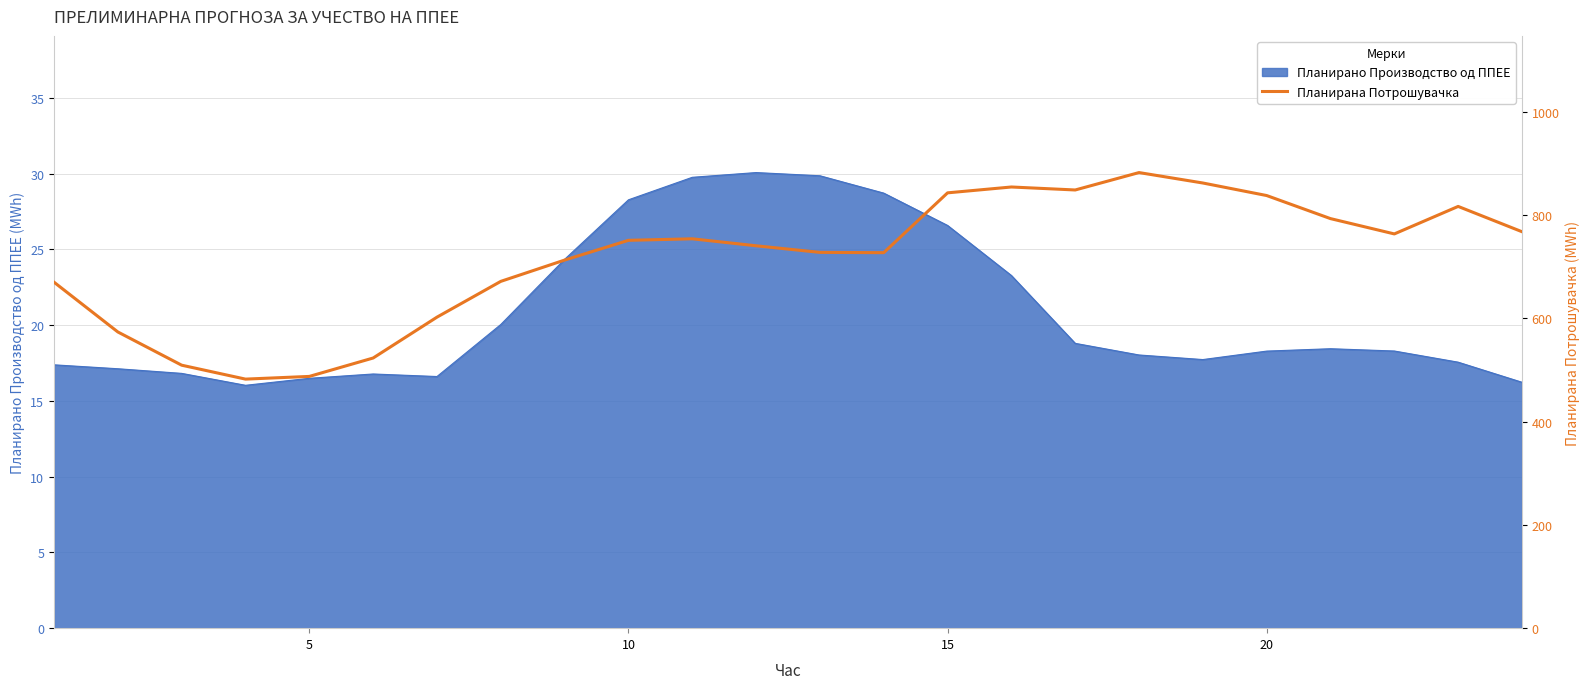

What is the maximum value for Планирано Производство од ППЕЕ?

30.1